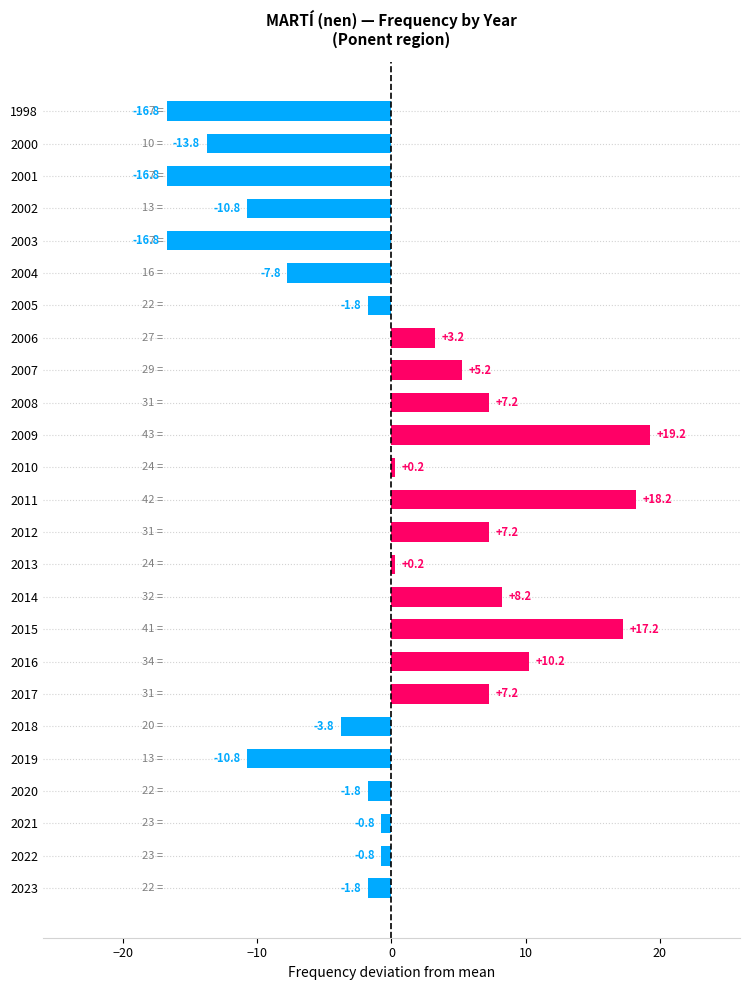

What is the difference between the values at 2012 and 2004?

15.0